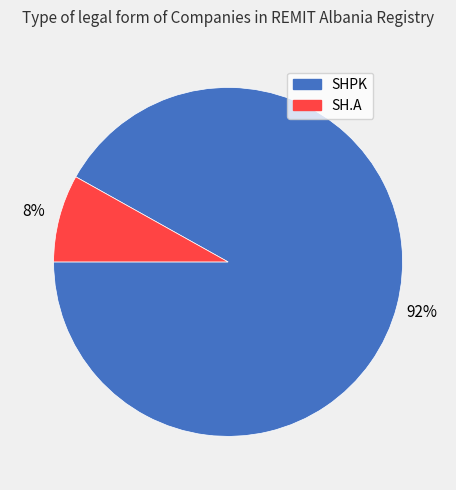

Which slice represents more than half of the pie?

SHPK